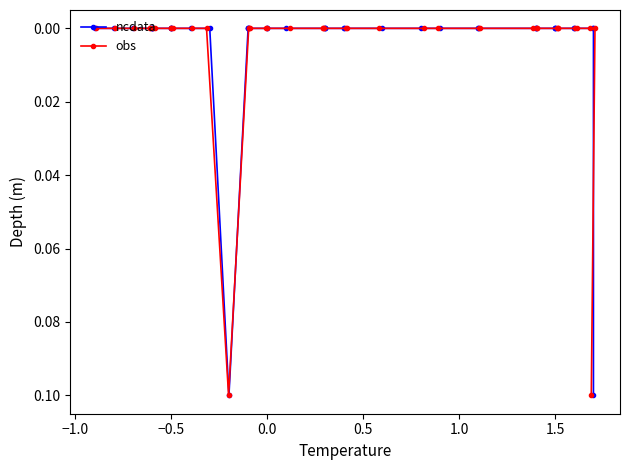

Rank the series by their maximum value, from lowest to highest.

ncdata, obs